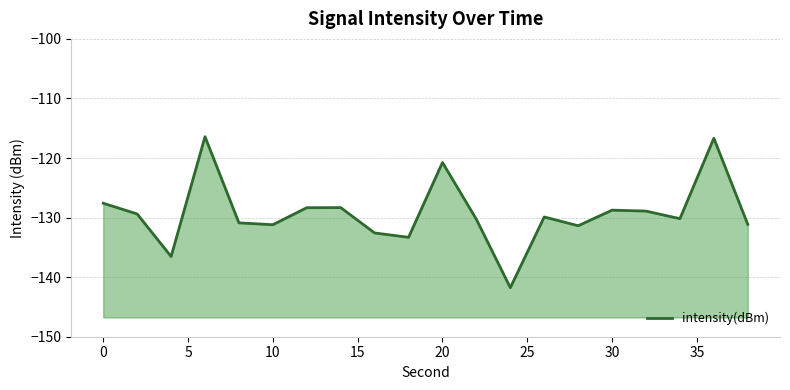

How many data points are above -129?

8